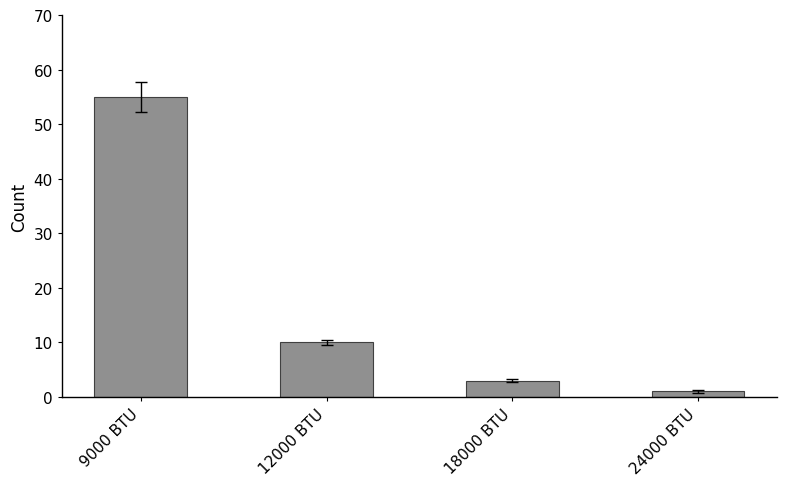

How many data points are less than 10?

2